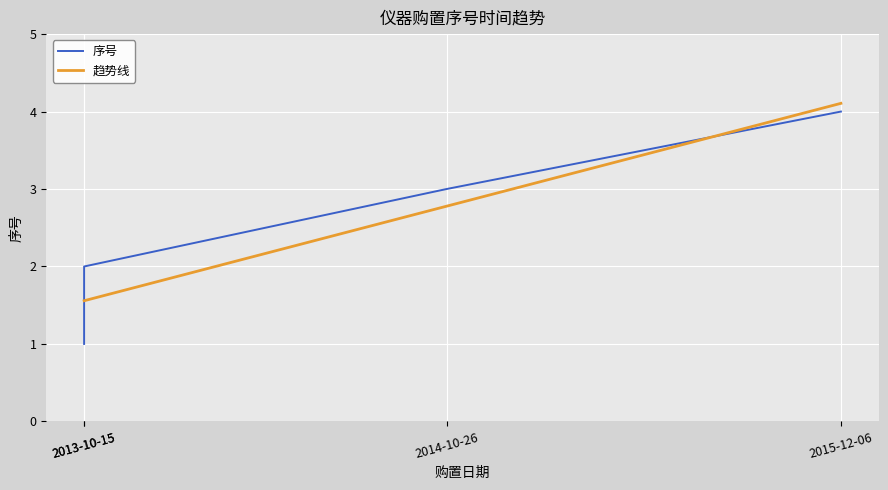

Where is the data nearest to the value 2?

2013-10-15